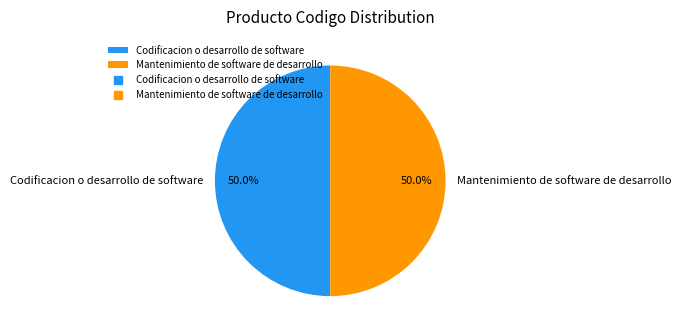

Approximately how many times larger is the value at Mantenimiento de software de desarrollo compared to Codificacion o desarrollo de software?

1.0